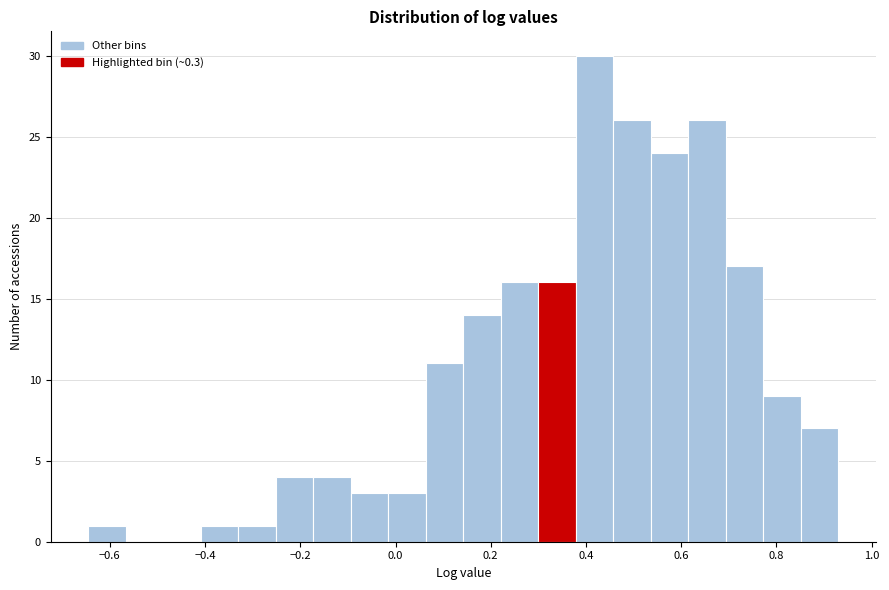

Around what value on the x-axis is the tallest bar? Give the approximate position of its centre, as read against the axis.

0.42